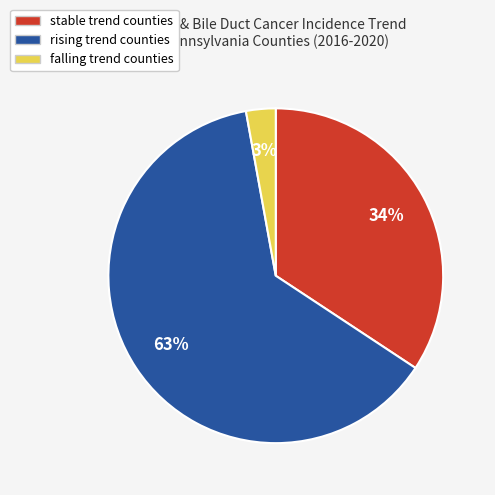

To the nearest percent, what is the average slice percentage?

33%